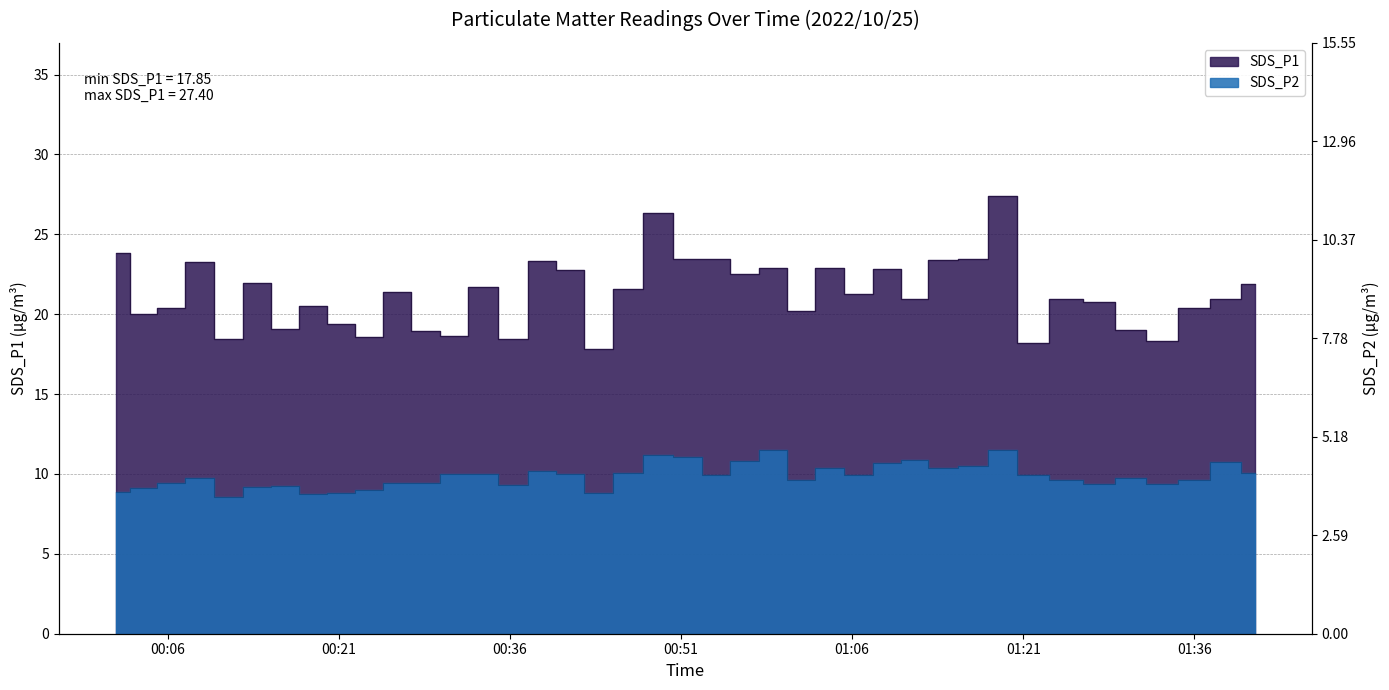

At which label does SDS_P1 reach its minimum?

2022/10/25 00:43:43